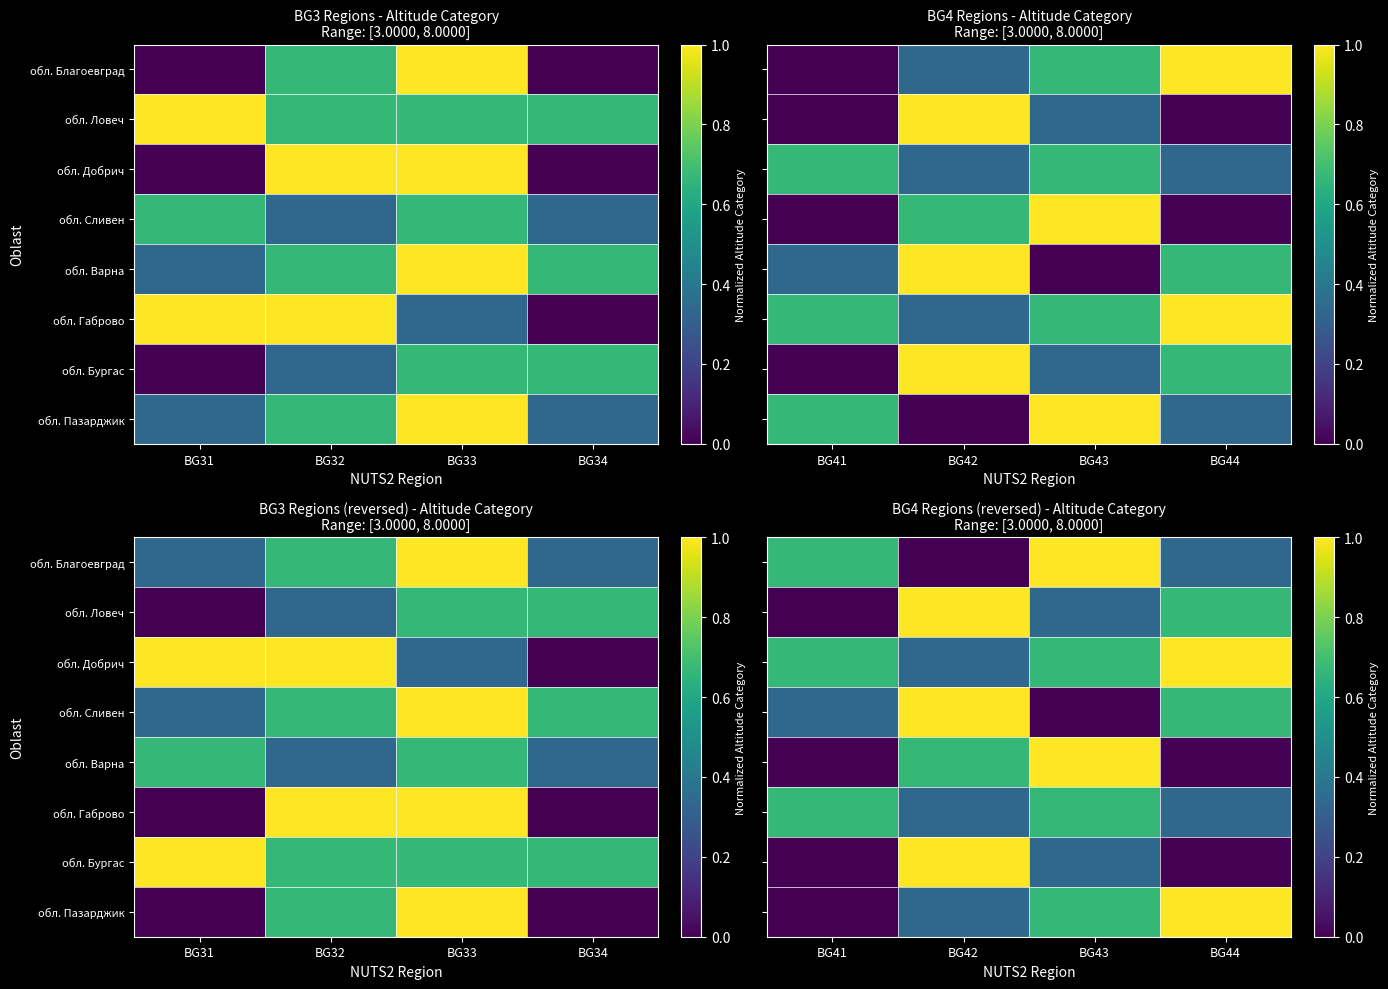

The value of обл. Варна at BG42 is 0.7. True or false?

True